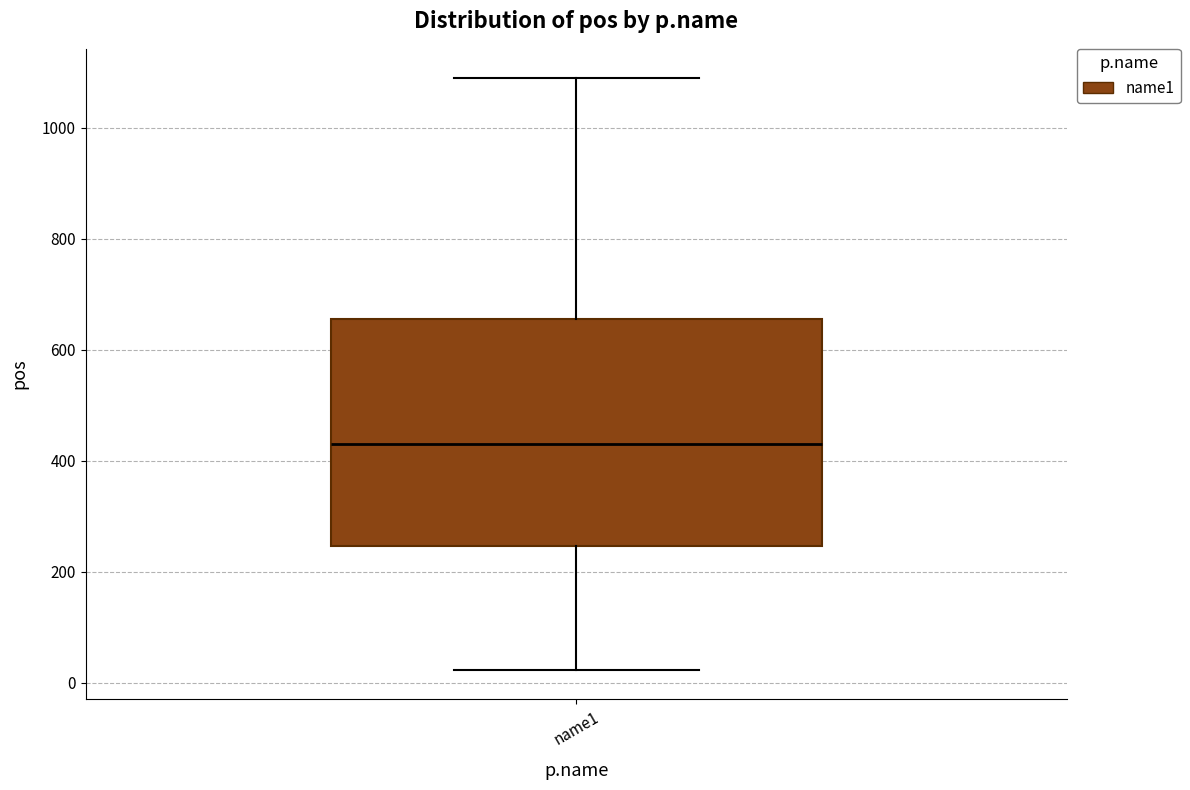

Transcribe this box plot: give where the median line is, the range the box spans, and where the two whiskers end, as read against the y-axis. The values are not printed on the chart, so give them approximately, as read against the axis.

median 440, box 240 to 660, whiskers 20 to 1080